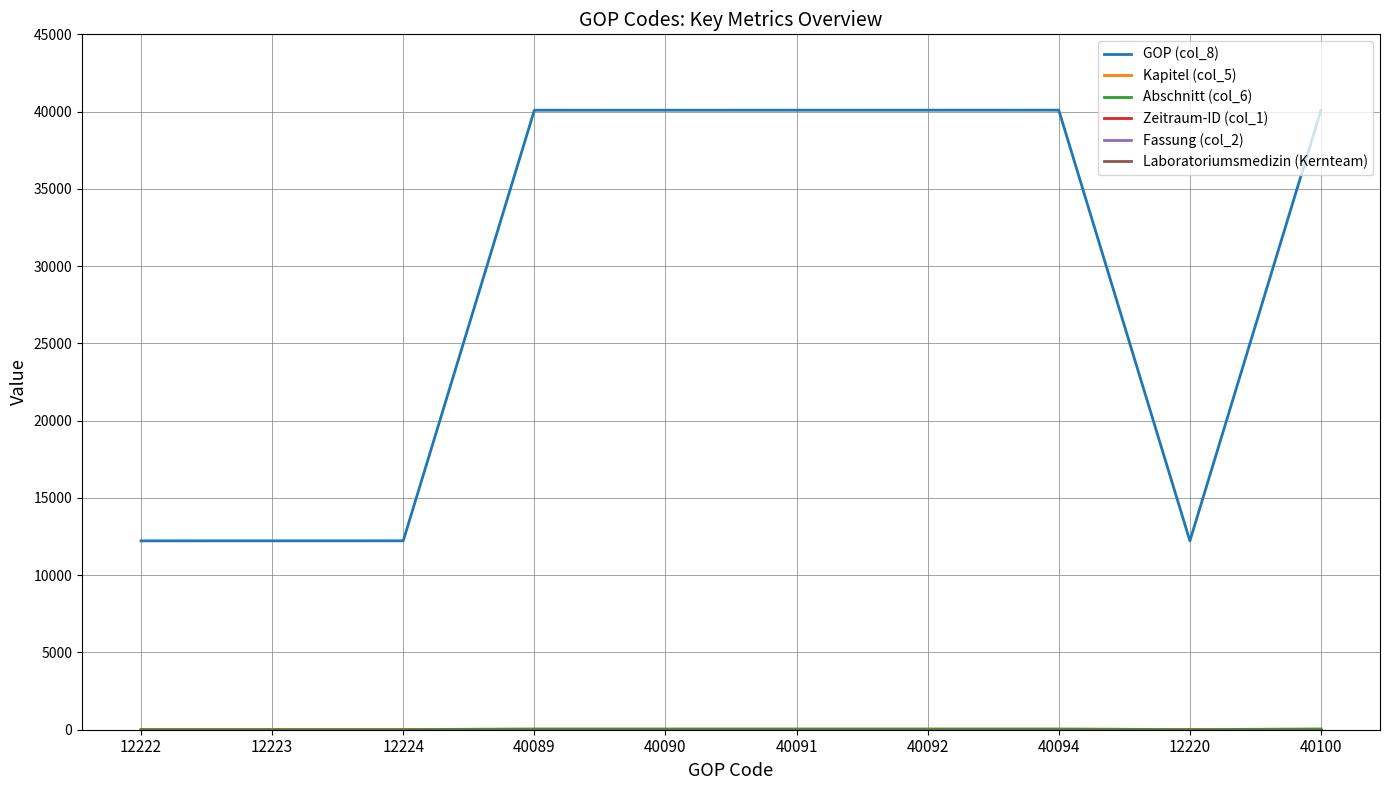

Does the chart have visible grid lines?

Yes